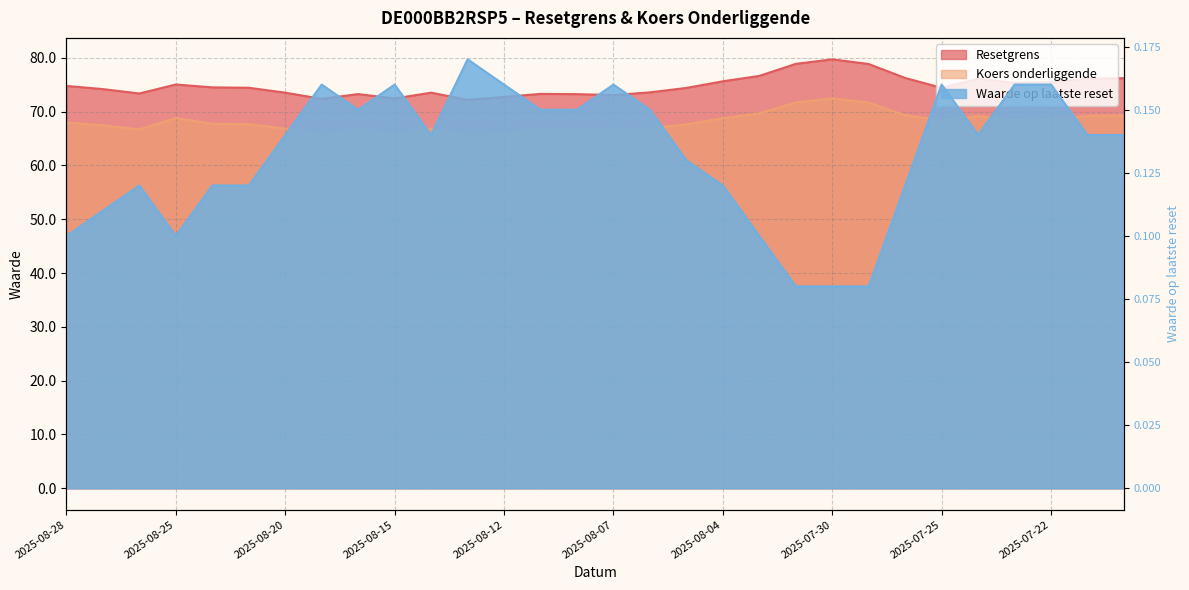

What is the maximum value shown in the chart?

79.7